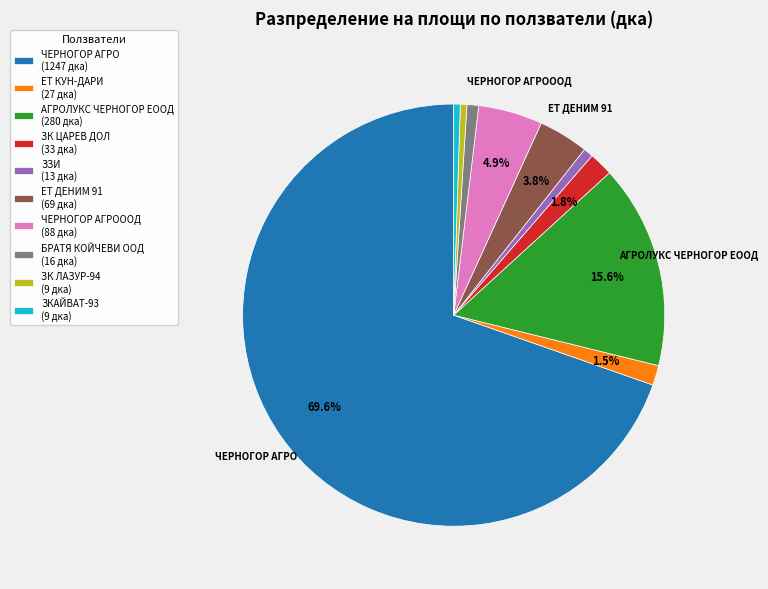

How many segments does this pie chart have?

10